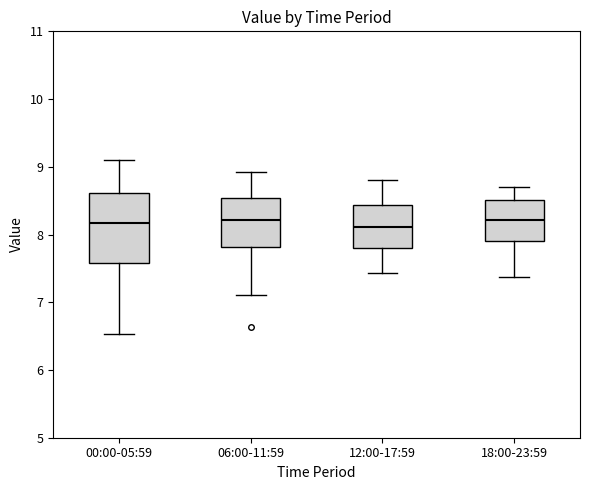

Reading left to right, transcribe this box plot: for each box, give where its median line is, the range the box spans, and where its two whiskers end, as read against the y-axis. The values are not printed on the chart, so give them approximately, as read against the axis.

00:00-05:59: median 8.2, box 7.6 to 8.6, whiskers 6.5 to 9.1
06:00-11:59: median 8.2, box 7.8 to 8.5, whiskers 7.1 to 8.9
12:00-17:59: median 8.1, box 7.8 to 8.4, whiskers 7.4 to 8.8
18:00-23:59: median 8.2, box 7.9 to 8.5, whiskers 7.4 to 8.7